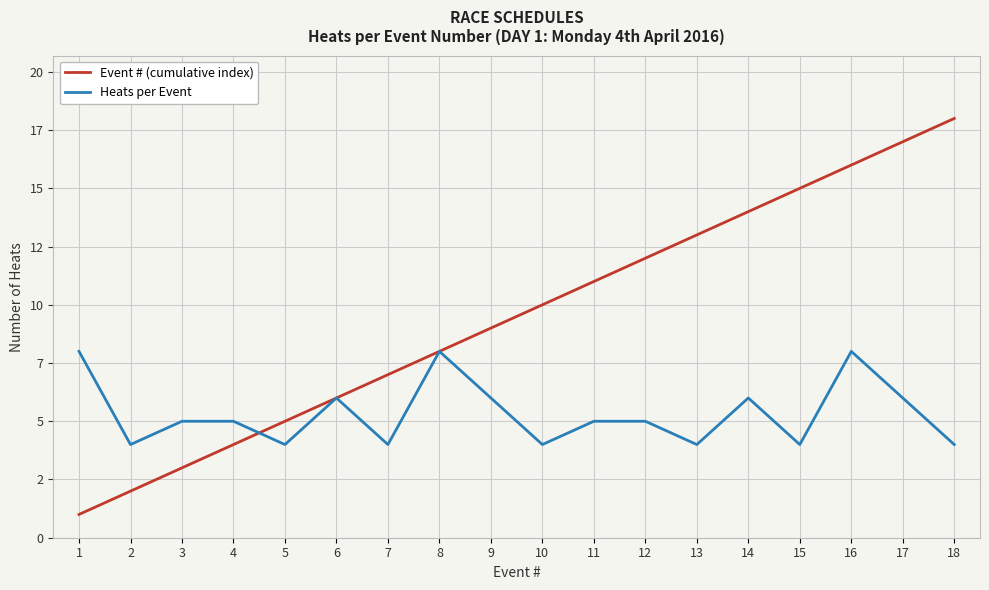

What are all the series names shown in the legend?

Event # (cumulative index), Heats per Event